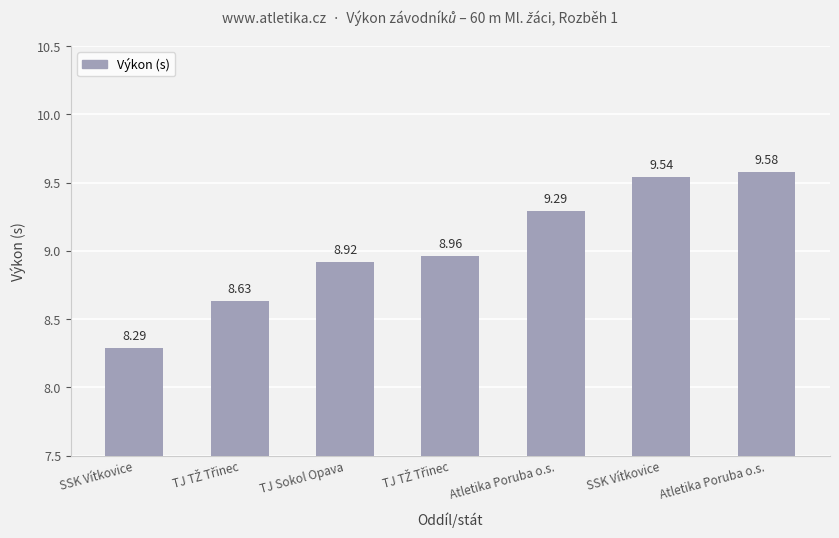

Count the number of categories in the chart.

7